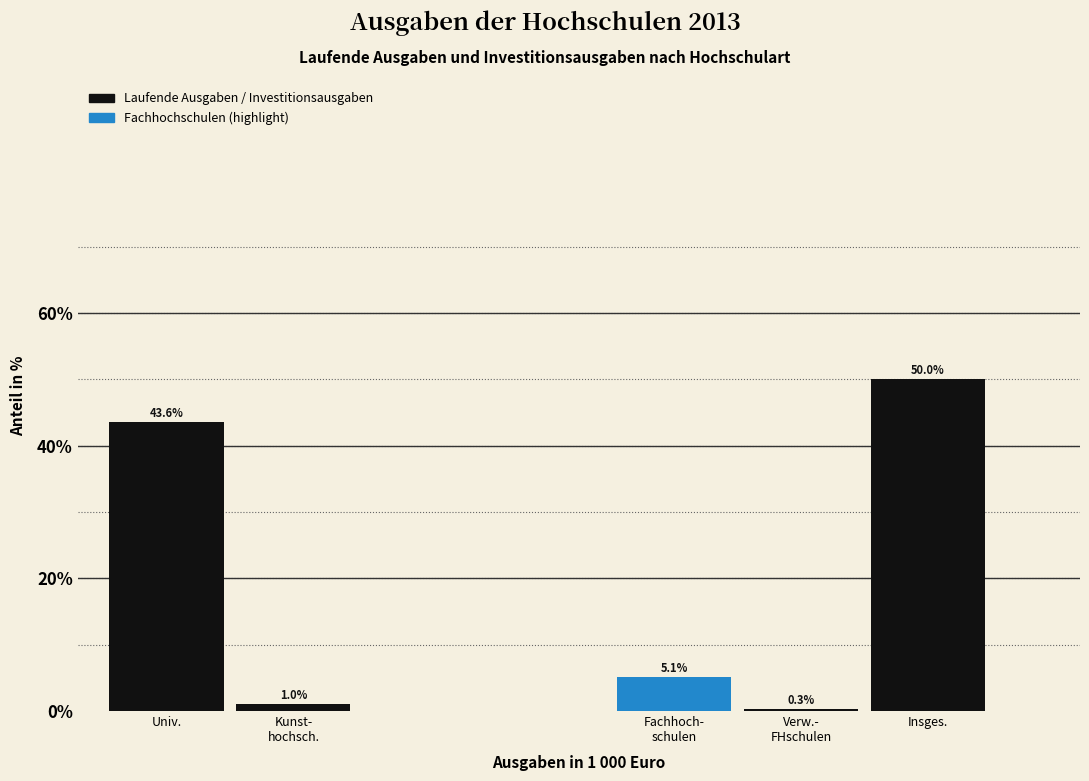

Reading right to left, transcribe all the data shown in this chart.

50.0	0.3	5.1	1.0	43.6